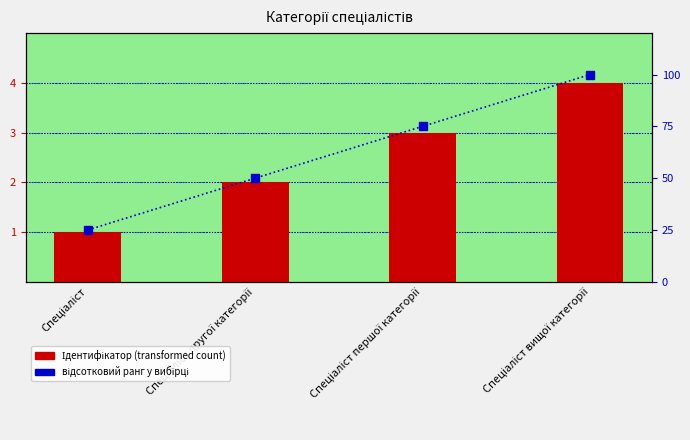

How many distinct data groups are displayed?

2